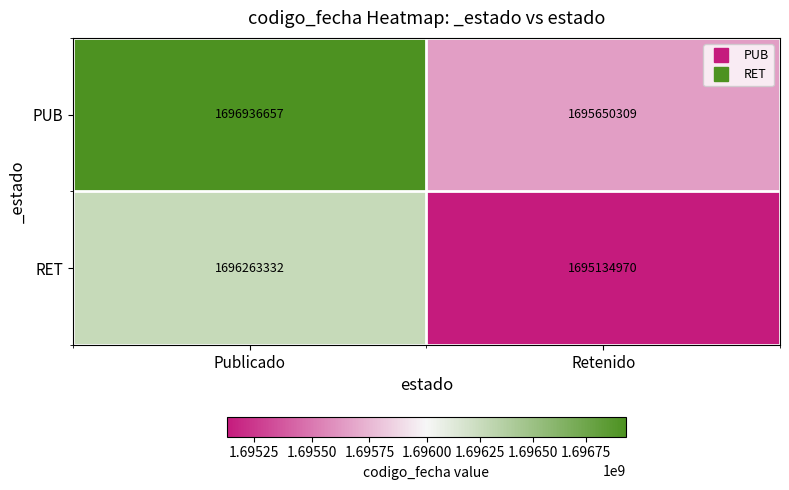

Which series has the largest range (max minus min)?

PUB